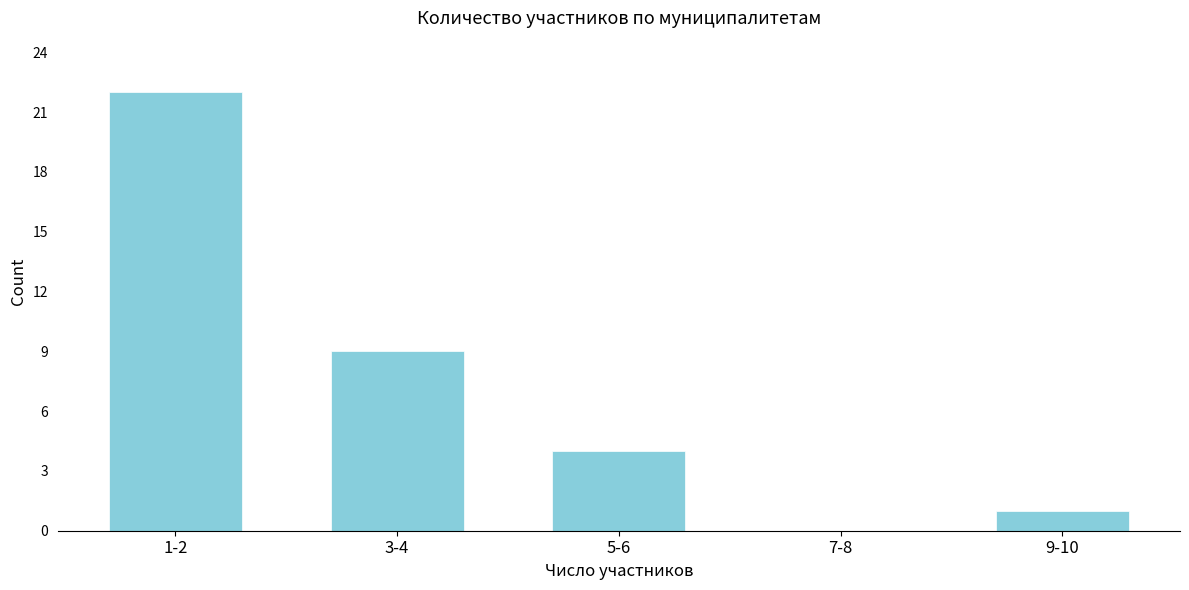

Reading left to right, extract all data points from this chart.

1-2=22	3-4=9	5-6=4	7-8=0	9-10=1